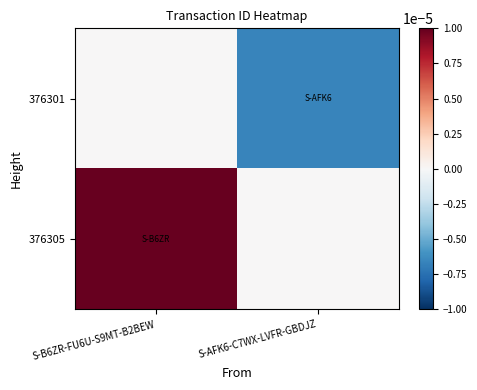

Count the number of data series in this chart.

2